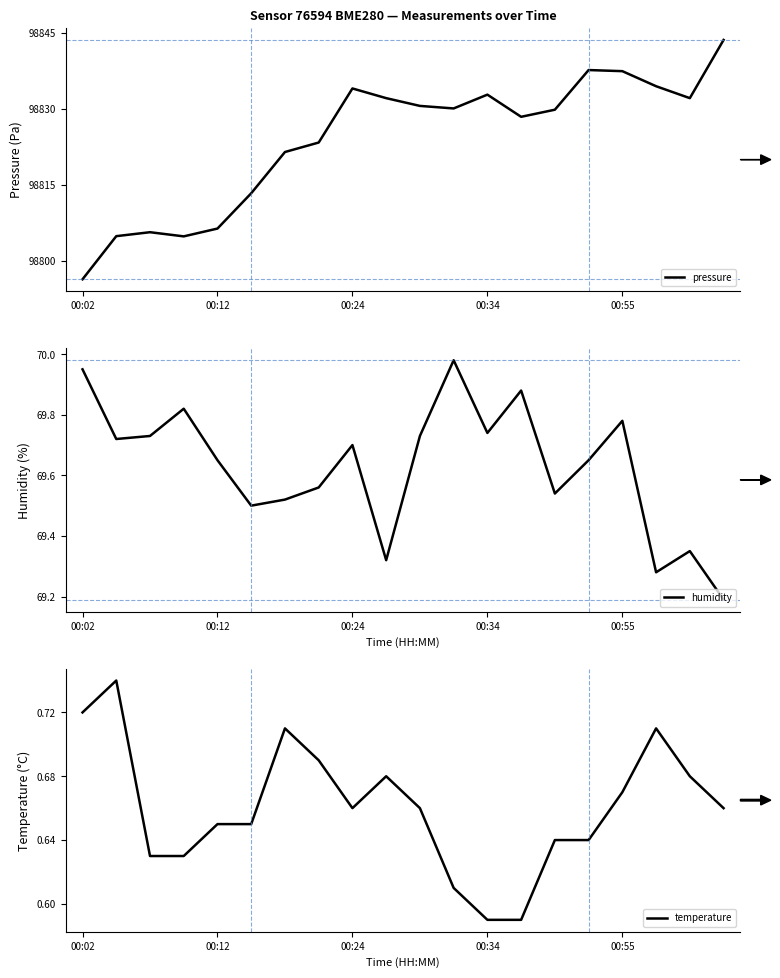

List the series in order of their peak value, highest first.

pressure, humidity, temperature